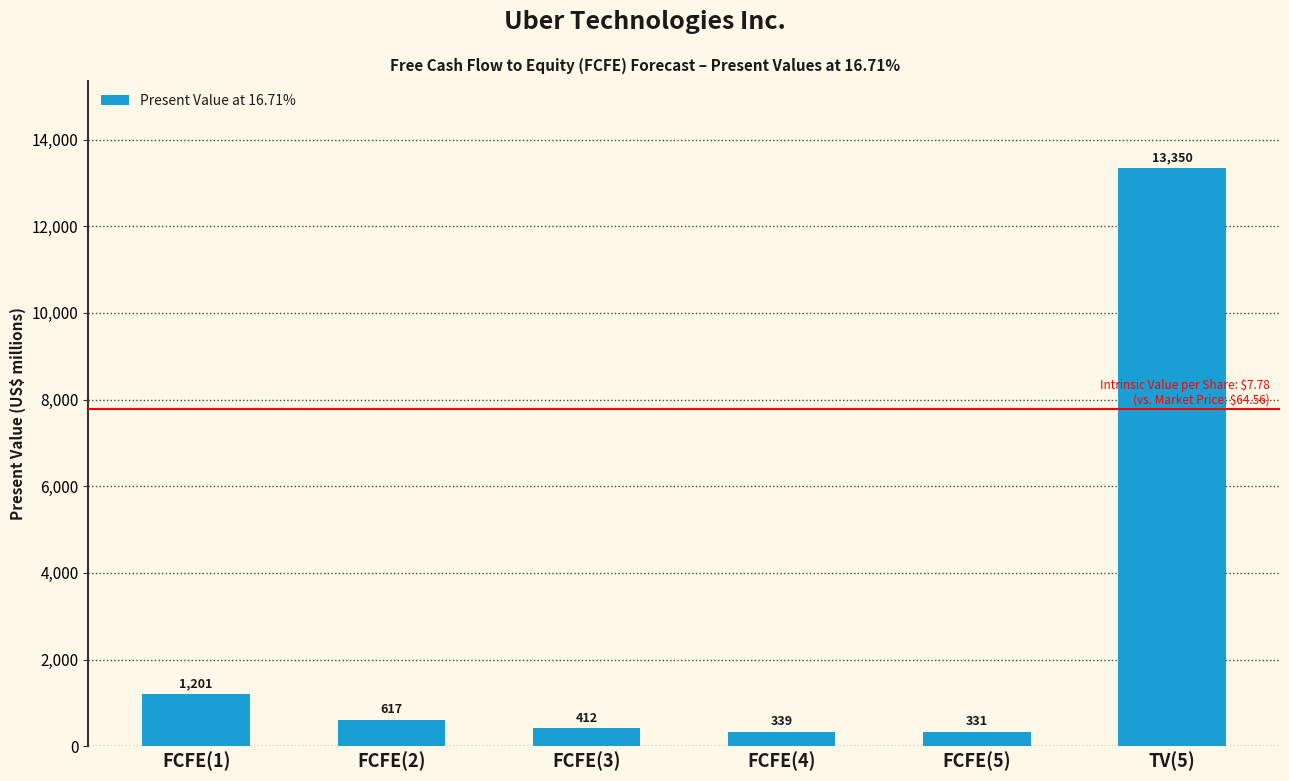

At which label is the value closest to 6840?

FCFE(1)